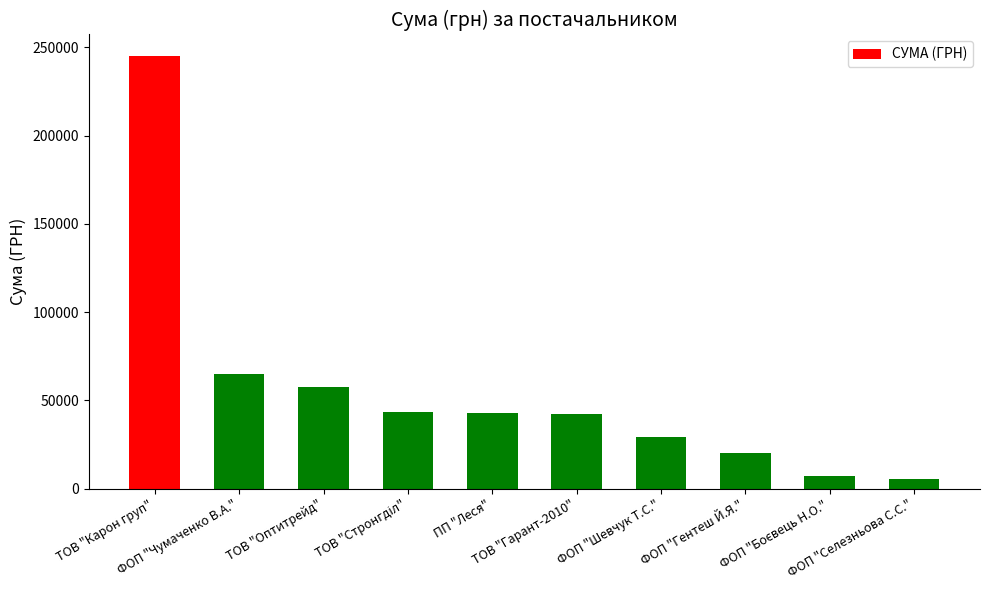

Which label corresponds to the smallest value in the chart?

ФОП "Селезньова С.С."